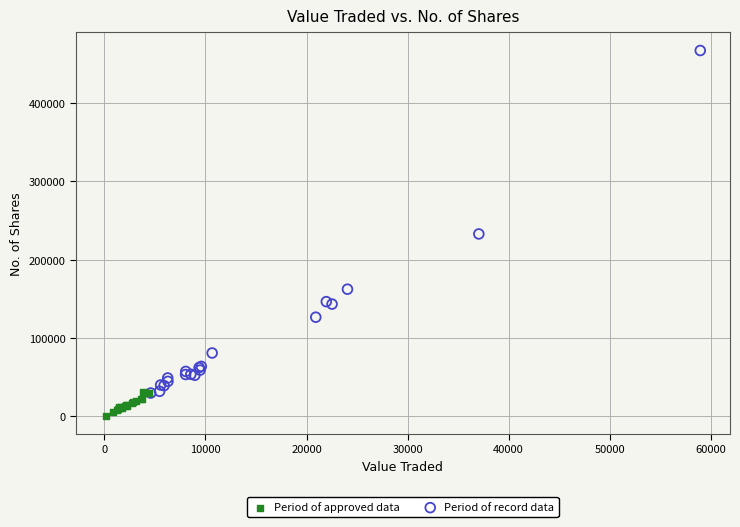

Which series has the widest spread of Y values?

Period of record data